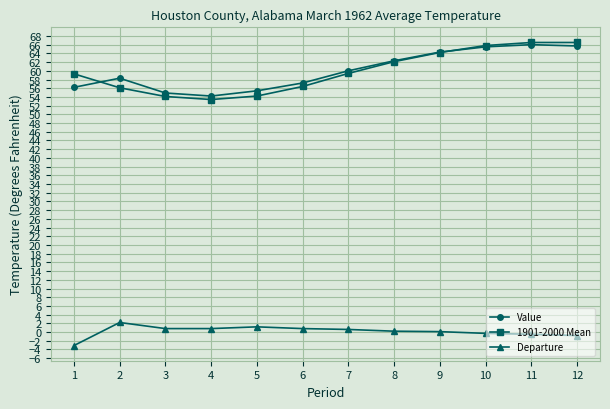

At which category does Value reach its first local peak?

2